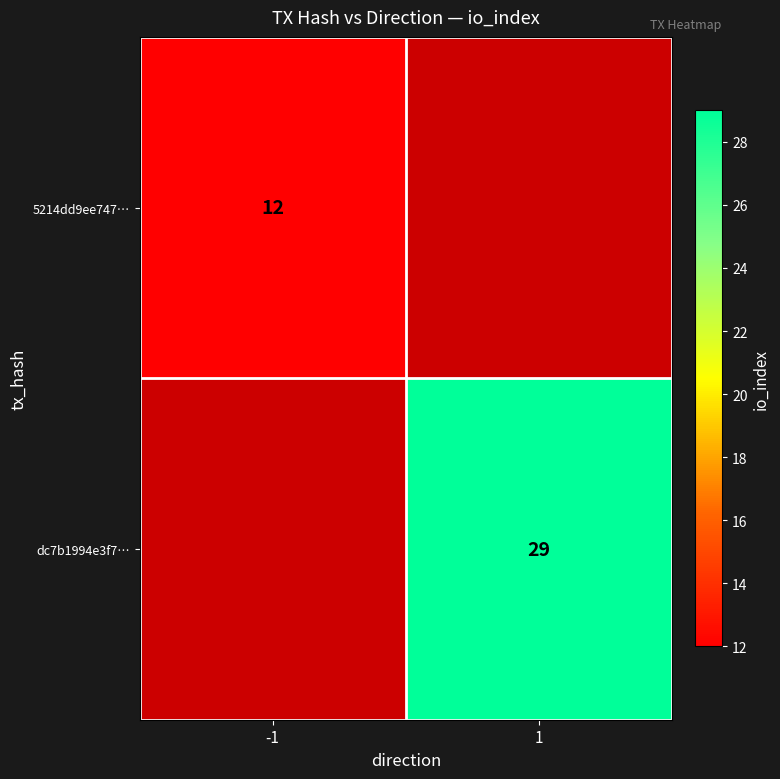

True or false: 5214dd9ee747… has a value of 12 at -1.

True